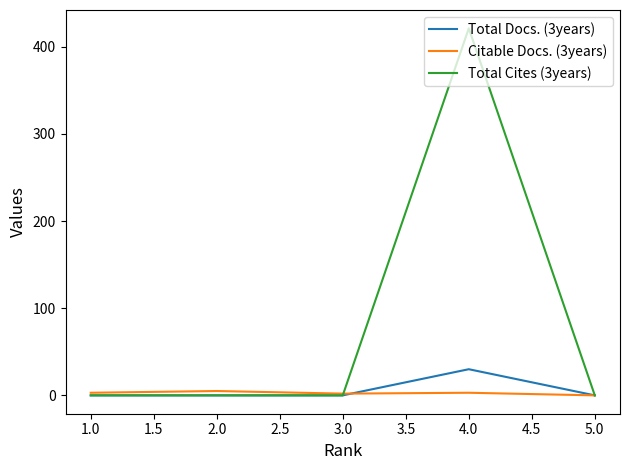

At which category is the sum across all series the highest?

4.0